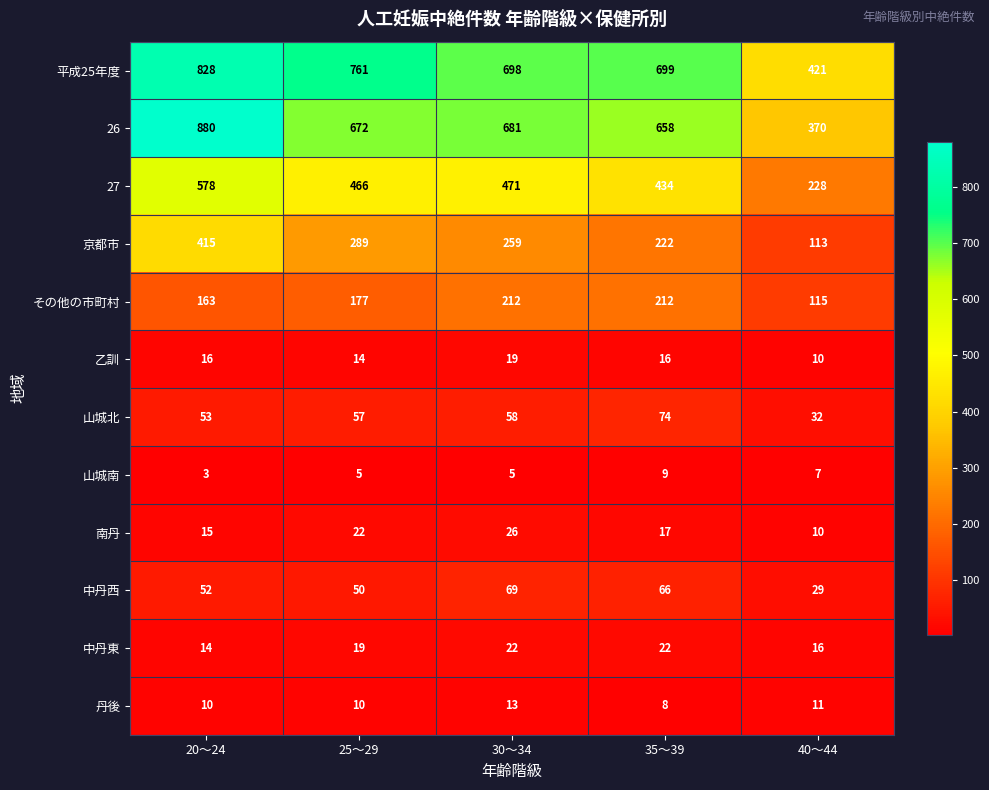

What is the lowest value of the 京都市 series?

113